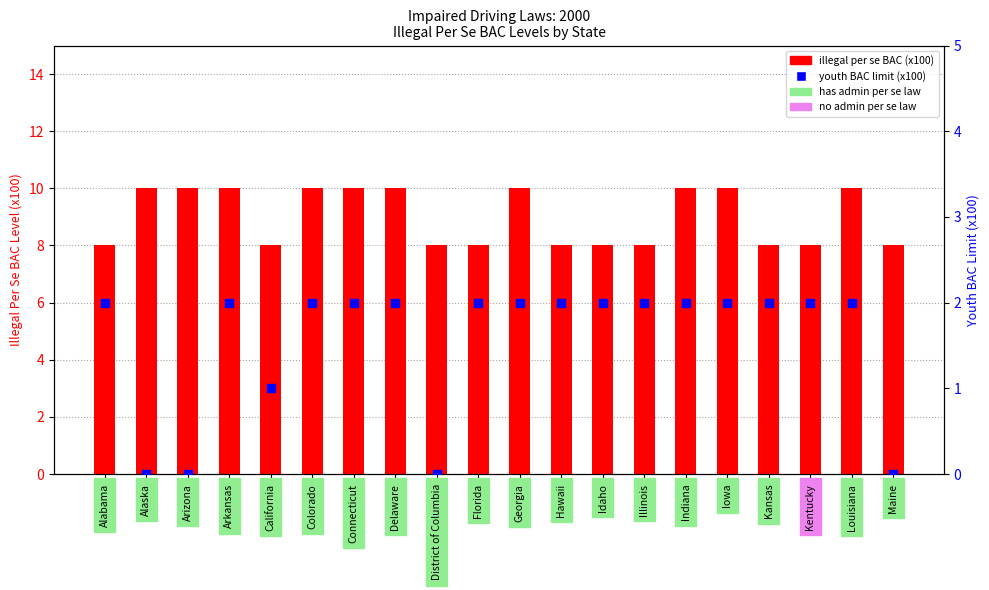

Which series reaches the maximum Y coordinate?

illegal per se BAC (x100)